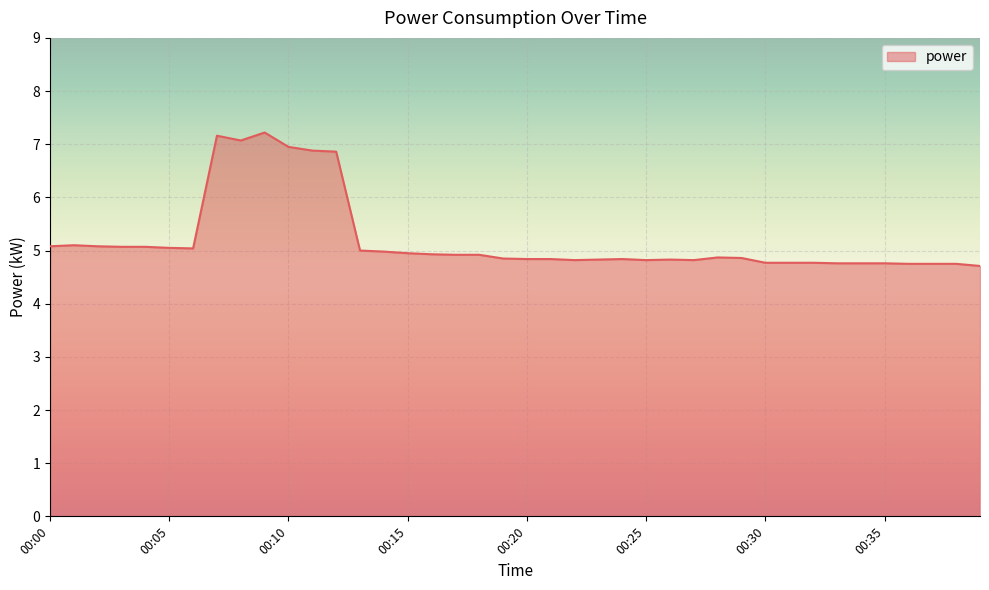

What is the sum of all values?

208.1